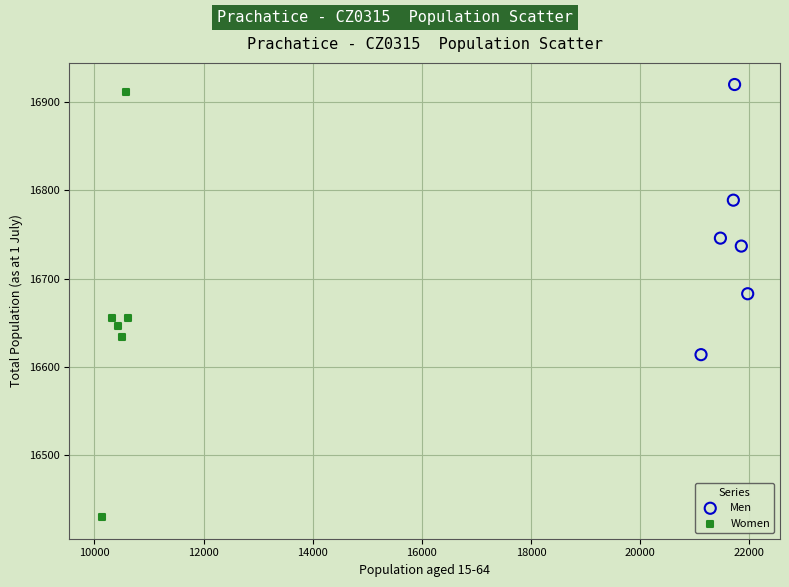

Which series has the widest spread of Y values?

Women